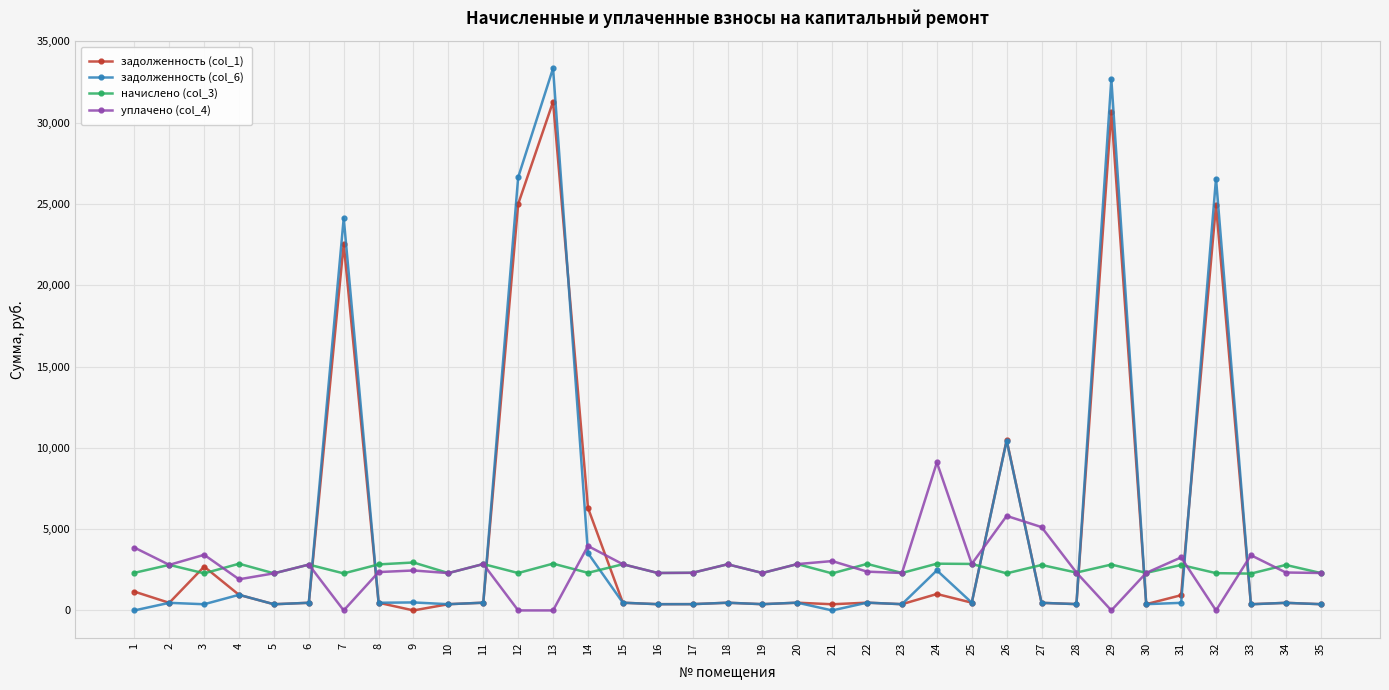

True or false: начислено (col_3) has a value of 2852.5 at 11.

True